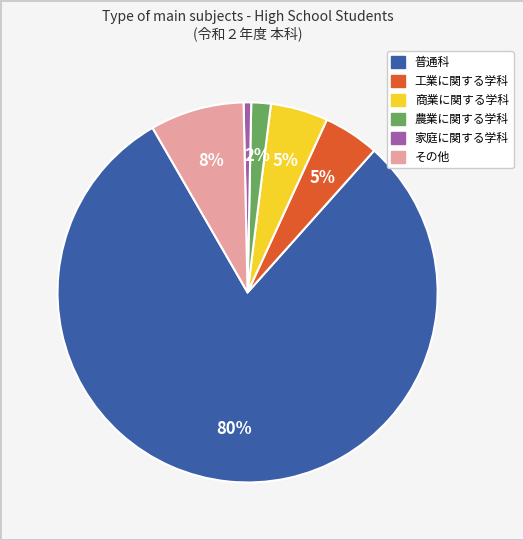

Which slice is the smallest?

家庭に関する学科